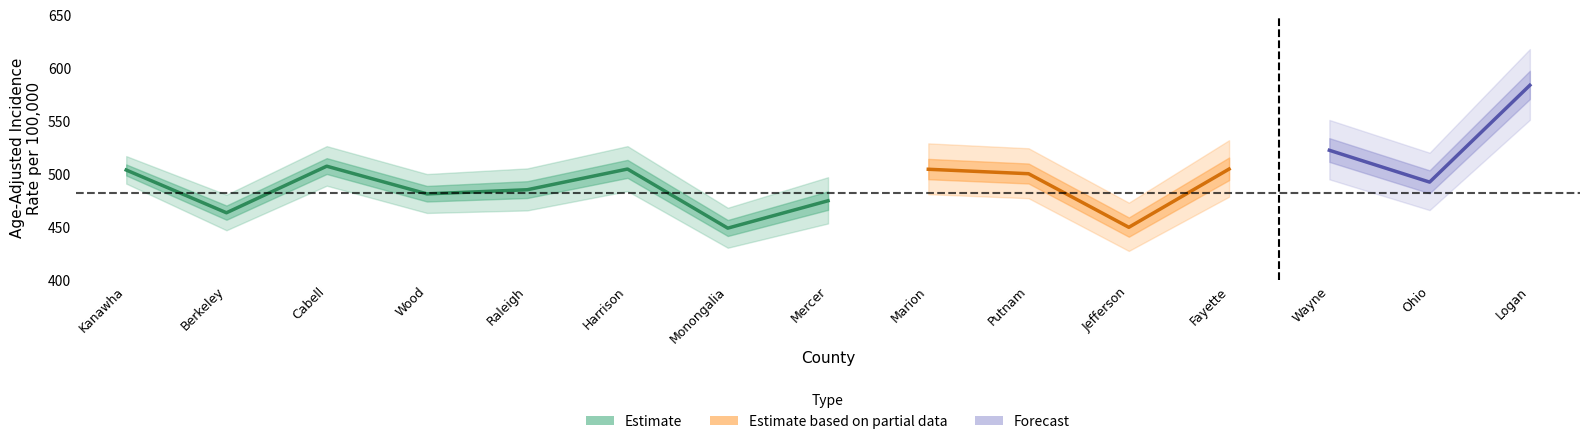

Is this an area chart (filled region under the line)?

No